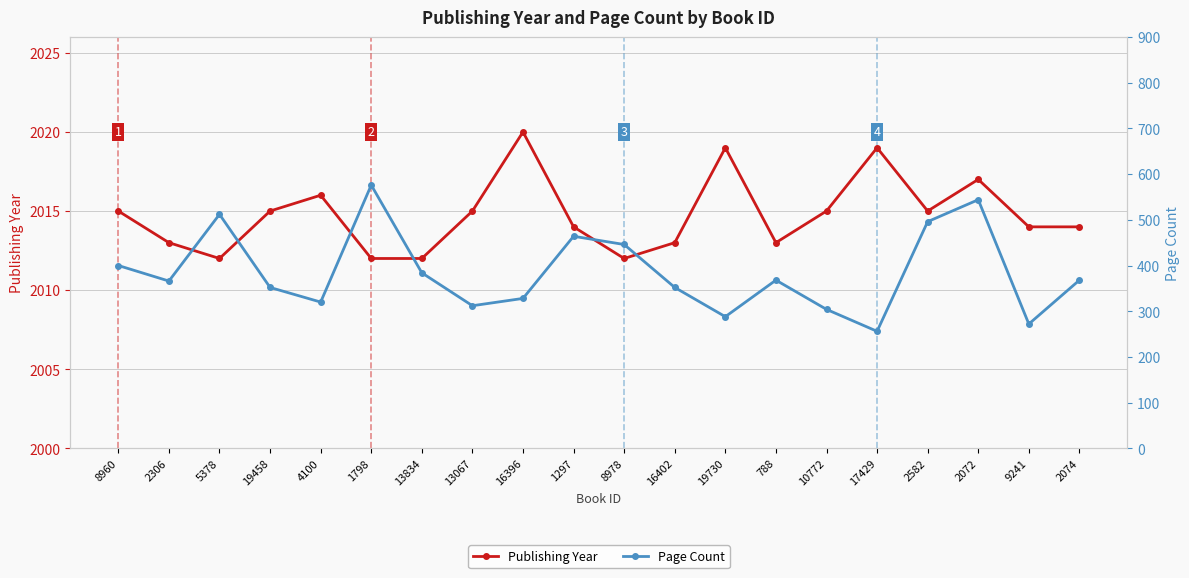

True or false: Publishing Year and Page Count cross at least once.

False